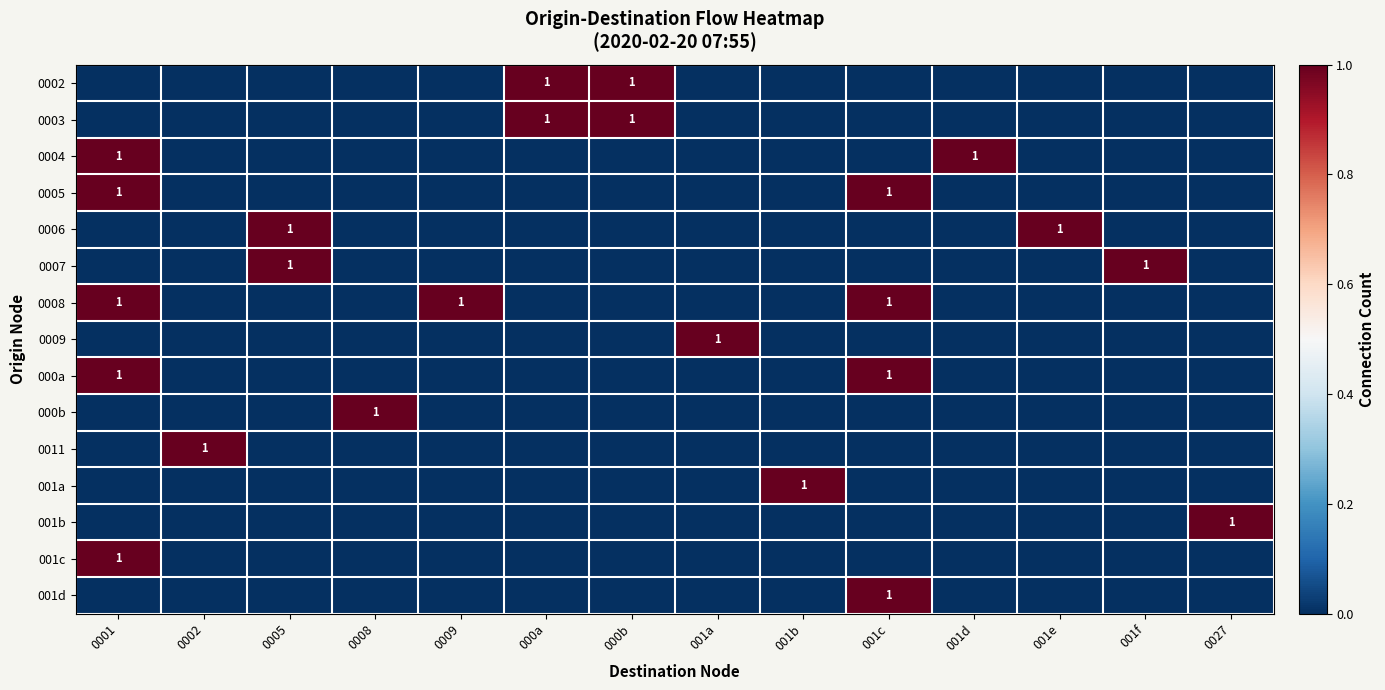

True or false: 001d has a value of 2 at 001c.

False